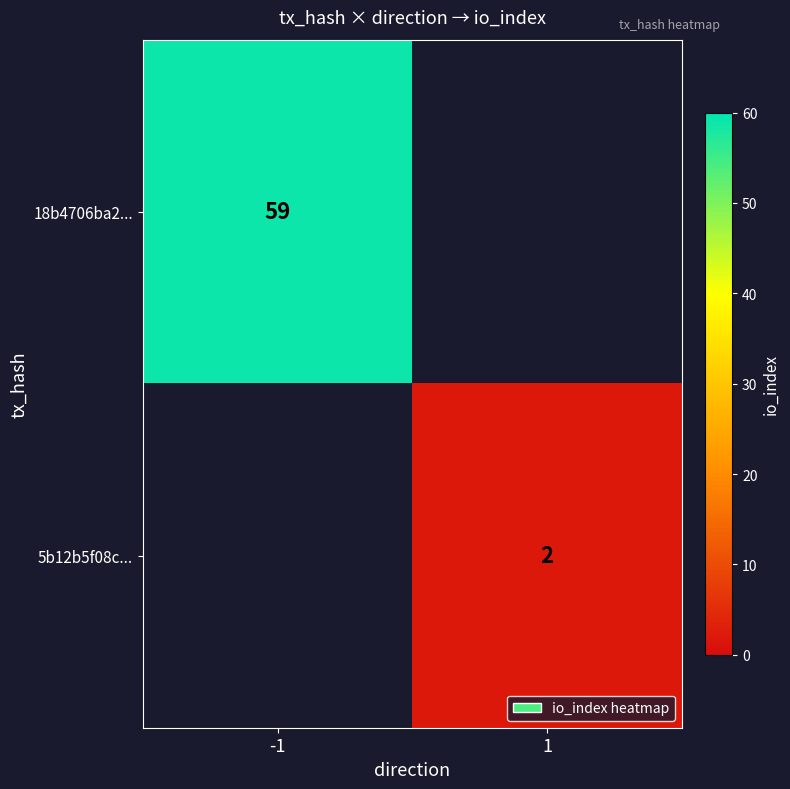

The value of 18b4706ba2... at -1 is 82. True or false?

False